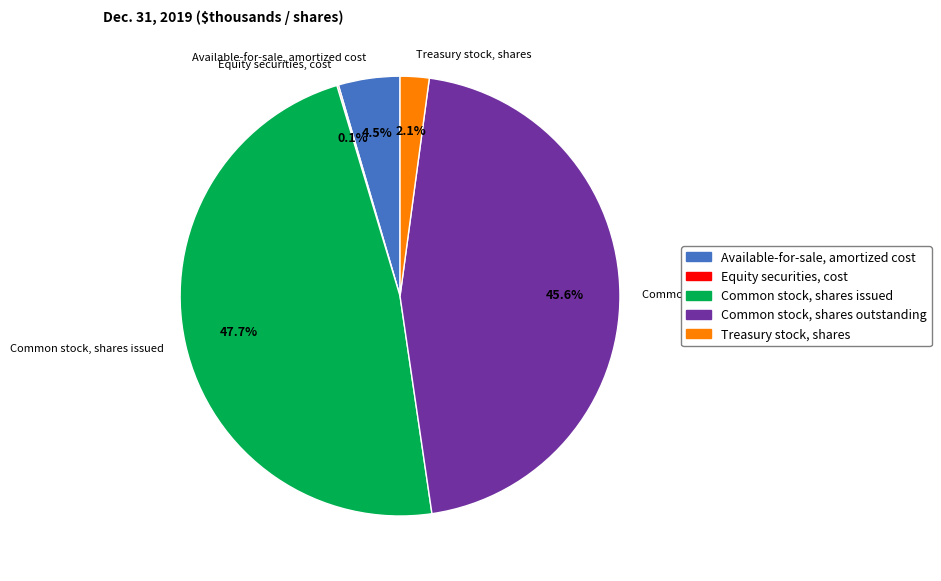

Is there any slice that represents more than half of the pie?

No